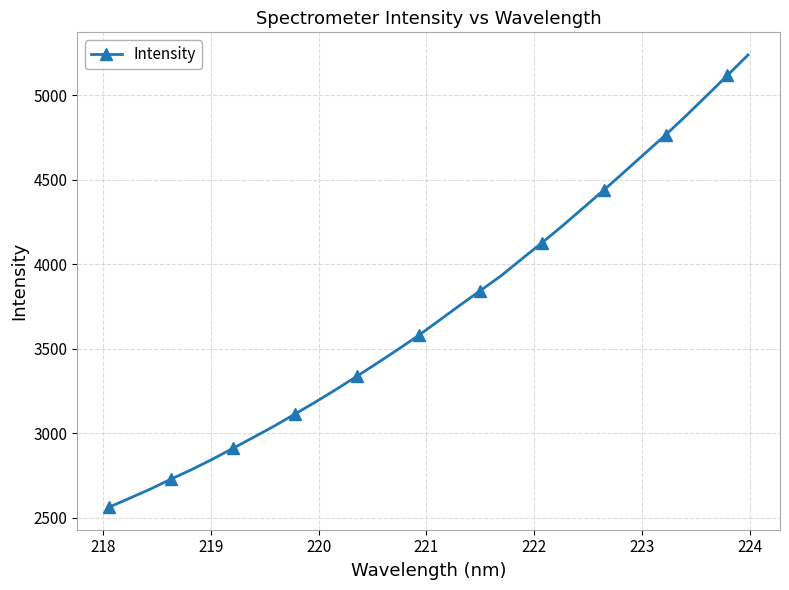

True or false: the data has more than 2 interior local peaks.

False